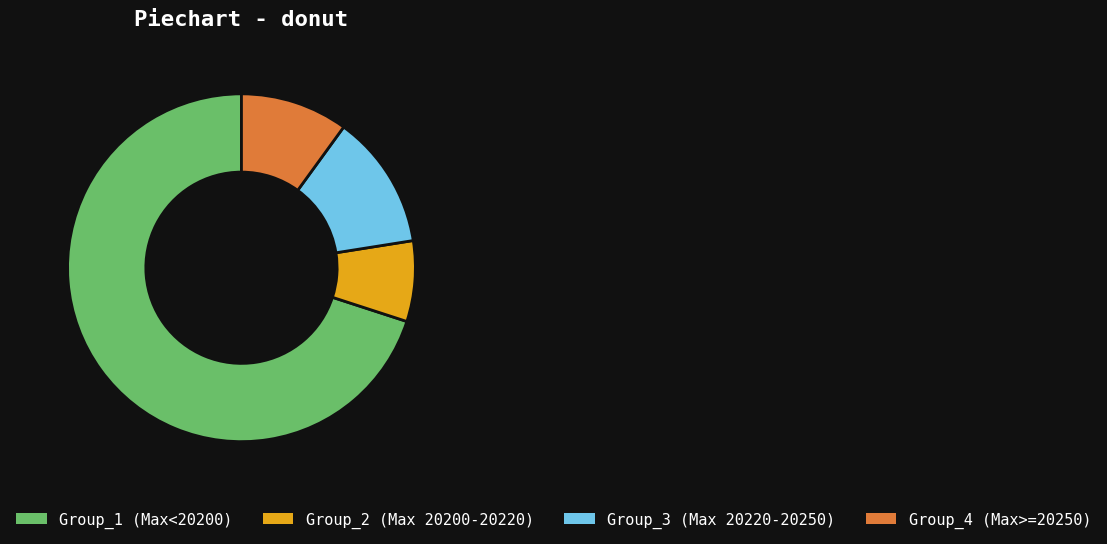

Which has a higher value, Group_1 (Max<20200) or Group_2 (Max 20200-20220)?

Group_1 (Max<20200)